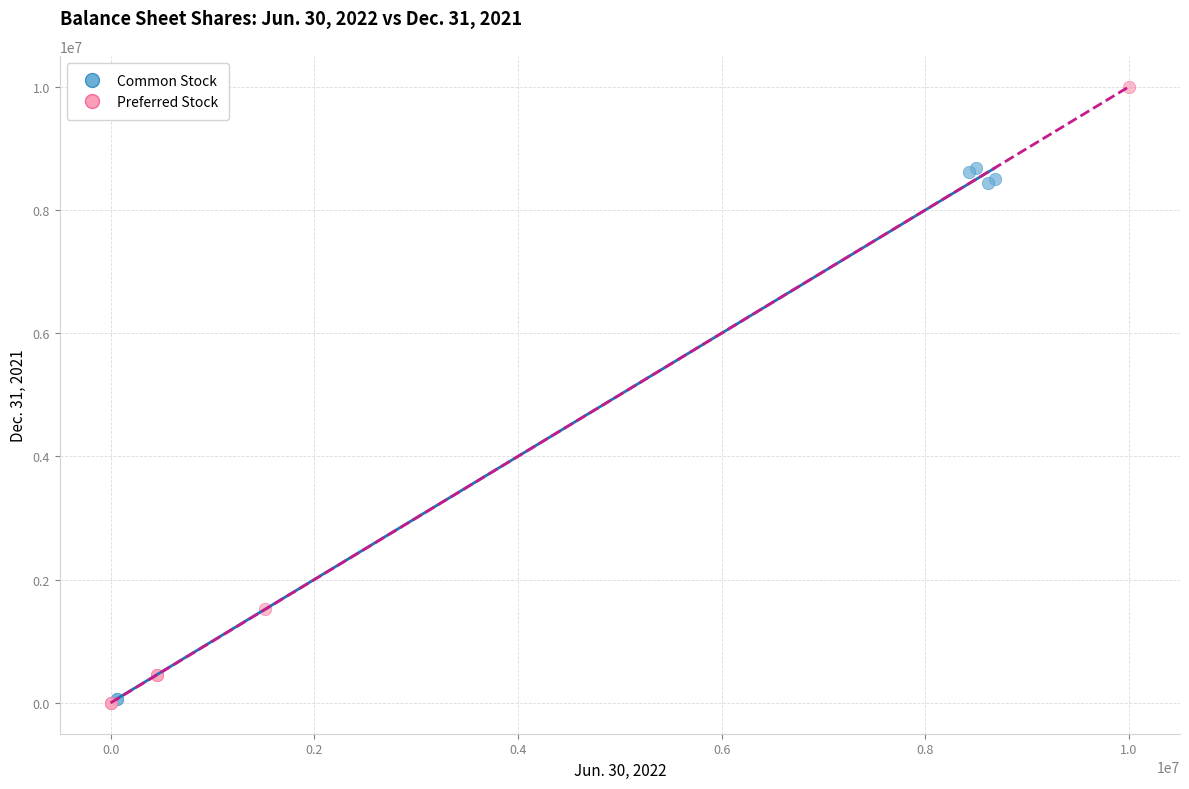

Which series has the largest Y range (max minus min)?

Preferred Stock